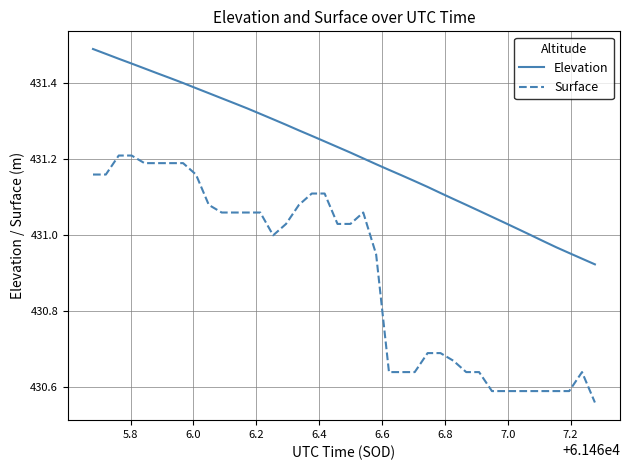

True or false: Surface and Elevation intersect in this chart.

False